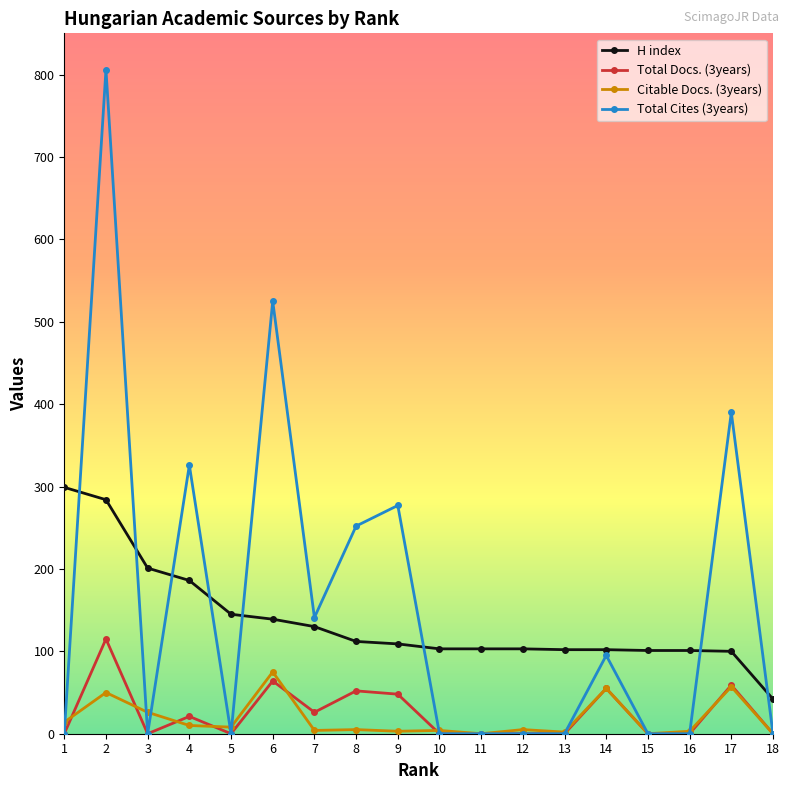

At which category does the chart reach its peak across all series?

2